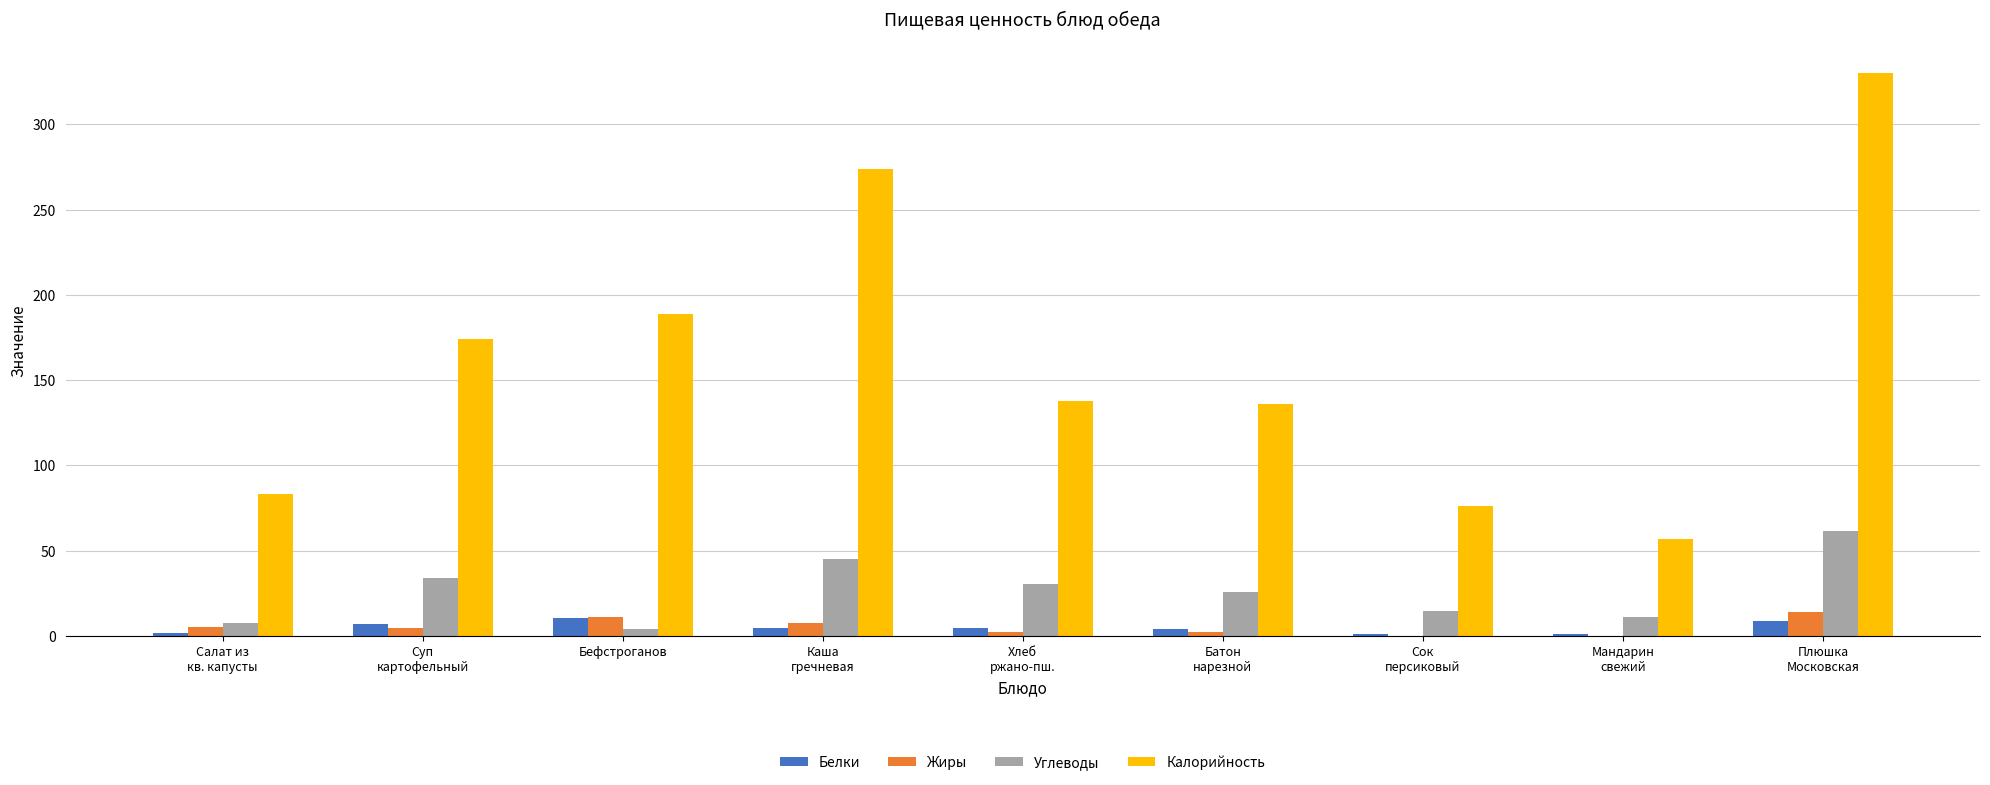

What is the maximum value shown in the chart?

329.8